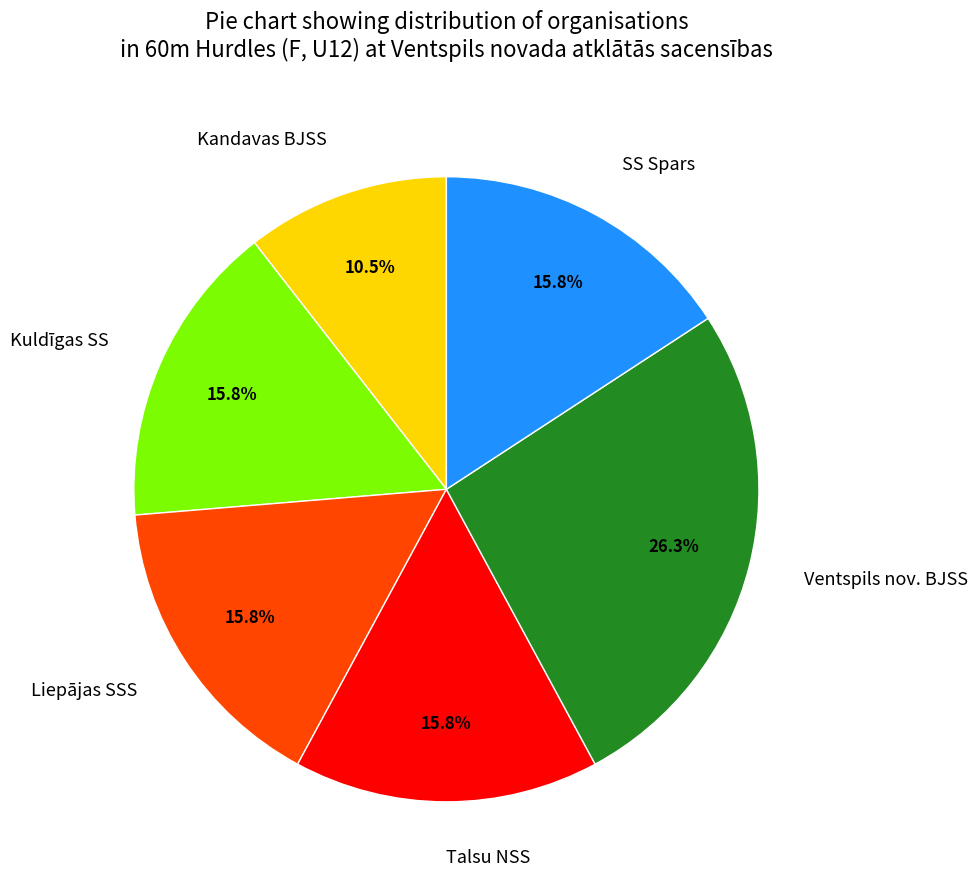

How many segments does this pie chart have?

6